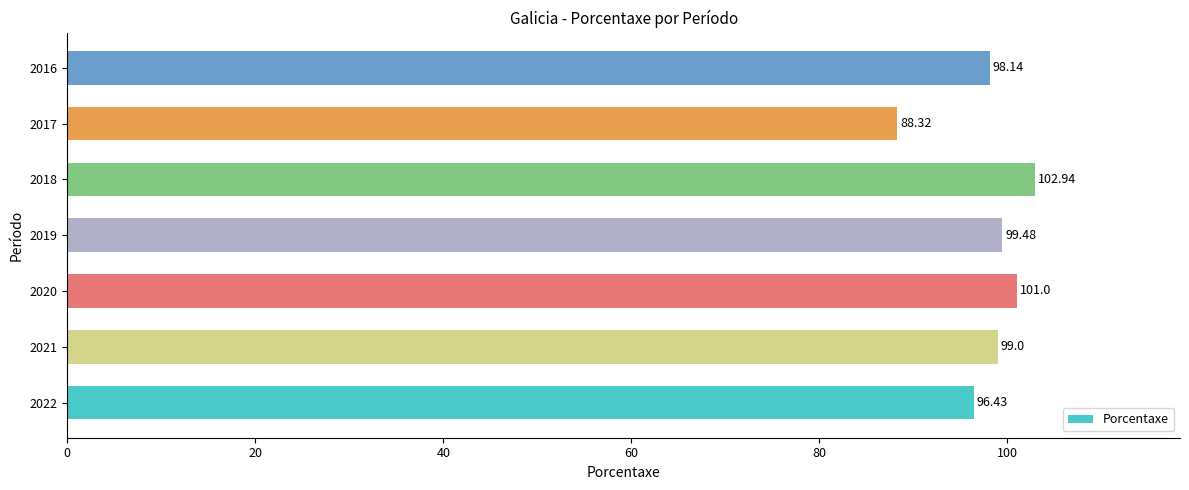

Rank the categories by value from highest to lowest.

2018, 2020, 2019, 2021, 2016, 2022, 2017